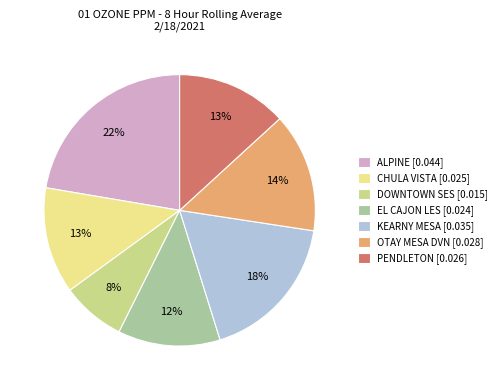

To the nearest percent, what is the difference between the PENDLETON [0.026] and ALPINE [0.044] slice percentages?

9%